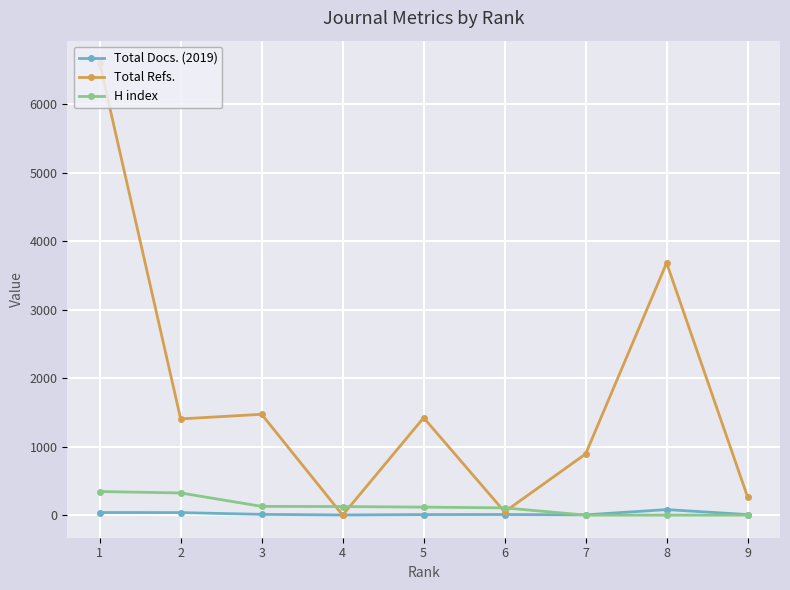

Which series has the largest total across all categories?

Total Refs.